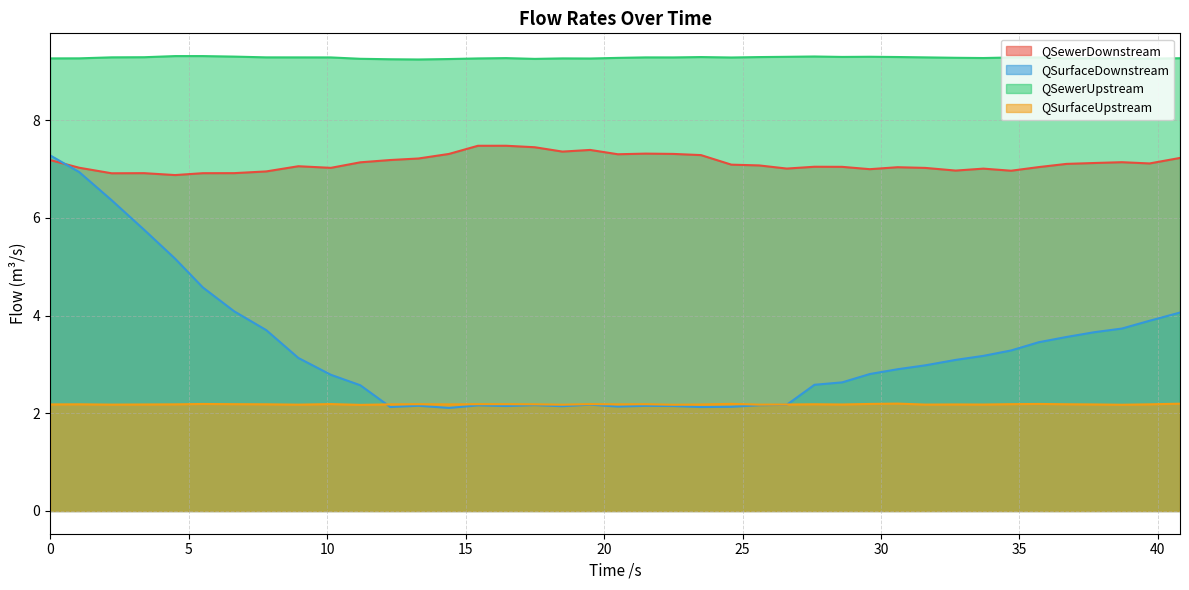

Reading right to left, what are all the values shown in this chart?

QSewerDownstream: 40.798=7.2	39.699=7.1	38.698=7.1	37.698=7.1	36.698=7.1	35.698=7.0	34.698=7.0	33.698=7.0	32.698=7.0	31.599=7.0	30.598=7.0	29.598=7.0	28.598=7.0	27.598=7.0	26.598=7.0	25.598=7.1	24.598=7.1	23.499=7.3	22.498=7.3	21.498=7.3	20.498=7.3	19.498=7.4	18.498=7.4	17.498=7.4	16.46=7.5	15.446=7.5	14.399=7.3	13.298=7.2	12.281=7.2	11.198=7.1	10.135=7.0	8.96=7.1	7.802=6.9	6.642=6.9	5.51=6.9	4.51=6.9	3.392=6.9	2.218=6.9	1.046=7.0	0=7.2
QSurfaceDownstream: 40.798=4.1	39.699=3.9	38.698=3.7	37.698=3.7	36.698=3.6	35.698=3.5	34.698=3.3	33.698=3.2	32.698=3.1	31.599=3.0	30.598=2.9	29.598=2.8	28.598=2.6	27.598=2.6	26.598=2.2	25.598=2.2	24.598=2.1	23.499=2.1	22.498=2.1	21.498=2.2	20.498=2.1	19.498=2.2	18.498=2.1	17.498=2.2	16.46=2.1	15.446=2.2	14.399=2.1	13.298=2.2	12.281=2.1	11.198=2.6	10.135=2.8	8.96=3.1	7.802=3.7	6.642=4.1	5.51=4.6	4.51=5.2	3.392=5.8	2.218=6.4	1.046=6.9	0=7.3
QSewerUpstream: 40.798=9.3	39.699=9.3	38.698=9.3	37.698=9.3	36.698=9.3	35.698=9.3	34.698=9.3	33.698=9.3	32.698=9.3	31.599=9.3	30.598=9.3	29.598=9.3	28.598=9.3	27.598=9.3	26.598=9.3	25.598=9.3	24.598=9.3	23.499=9.3	22.498=9.3	21.498=9.3	20.498=9.3	19.498=9.3	18.498=9.3	17.498=9.3	16.46=9.3	15.446=9.3	14.399=9.3	13.298=9.2	12.281=9.2	11.198=9.3	10.135=9.3	8.96=9.3	7.802=9.3	6.642=9.3	5.51=9.3	4.51=9.3	3.392=9.3	2.218=9.3	1.046=9.3	0=9.3
QSurfaceUpstream: 40.798=2.2	39.699=2.2	38.698=2.2	37.698=2.2	36.698=2.2	35.698=2.2	34.698=2.2	33.698=2.2	32.698=2.2	31.599=2.2	30.598=2.2	29.598=2.2	28.598=2.2	27.598=2.2	26.598=2.2	25.598=2.2	24.598=2.2	23.499=2.2	22.498=2.2	21.498=2.2	20.498=2.2	19.498=2.2	18.498=2.2	17.498=2.2	16.46=2.2	15.446=2.2	14.399=2.2	13.298=2.2	12.281=2.2	11.198=2.2	10.135=2.2	8.96=2.2	7.802=2.2	6.642=2.2	5.51=2.2	4.51=2.2	3.392=2.2	2.218=2.2	1.046=2.2	0=2.2